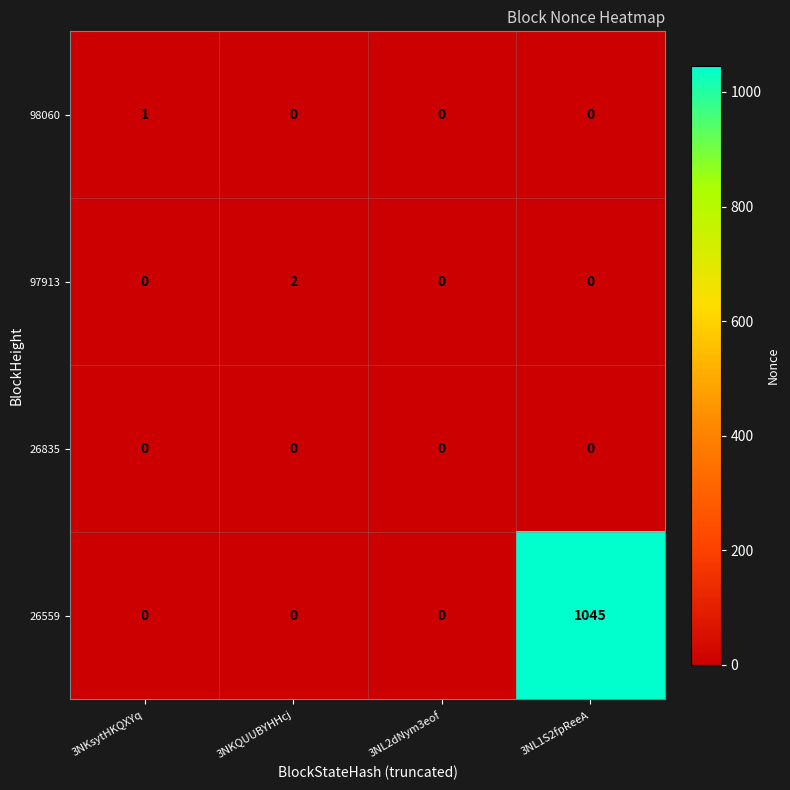

Between 3NKQUUBYHHcj and 3NL1S2fpReeA, which series saw the biggest shift?

26559